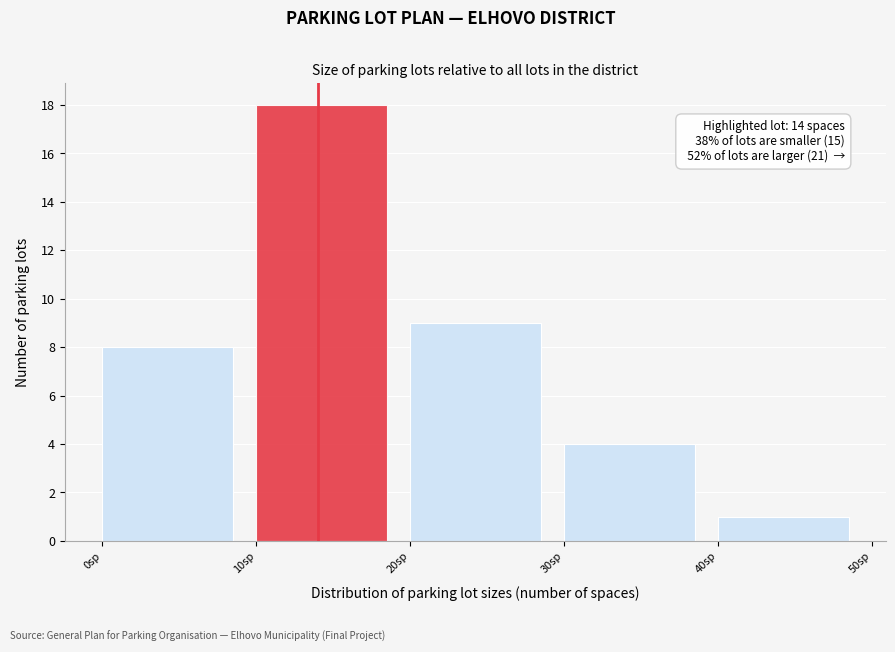

Which range on the x-axis has the tallest bar?

10 to 20